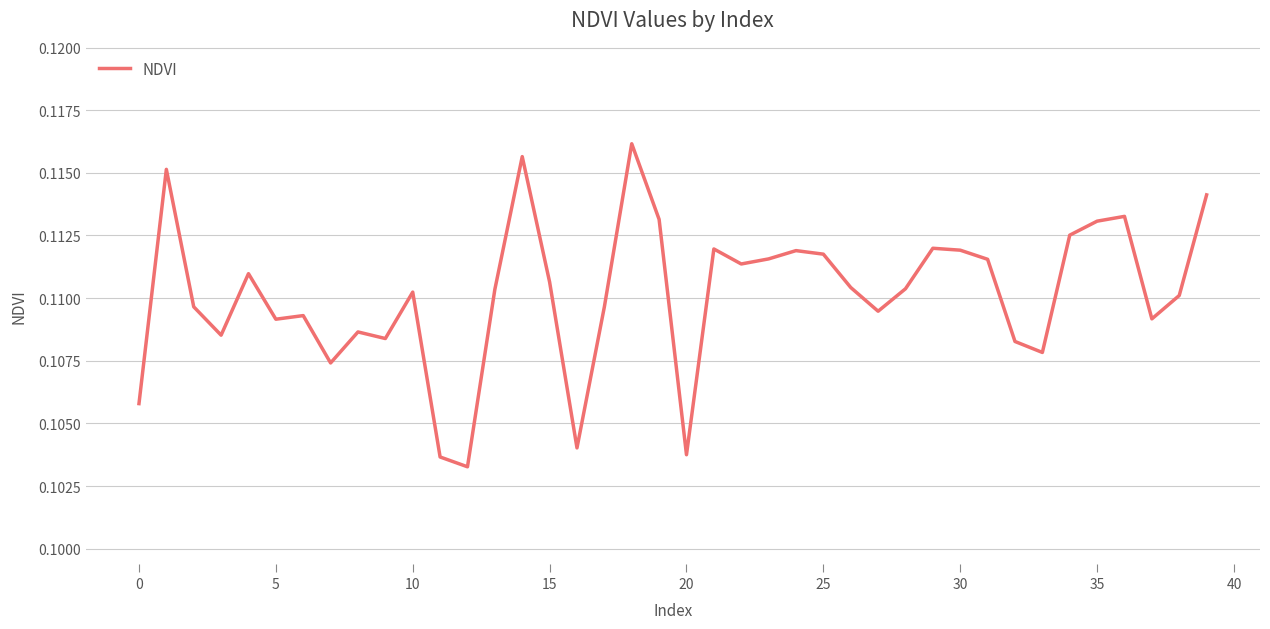

How many interior local valleys (lower than both neighbors) does the data have?

11